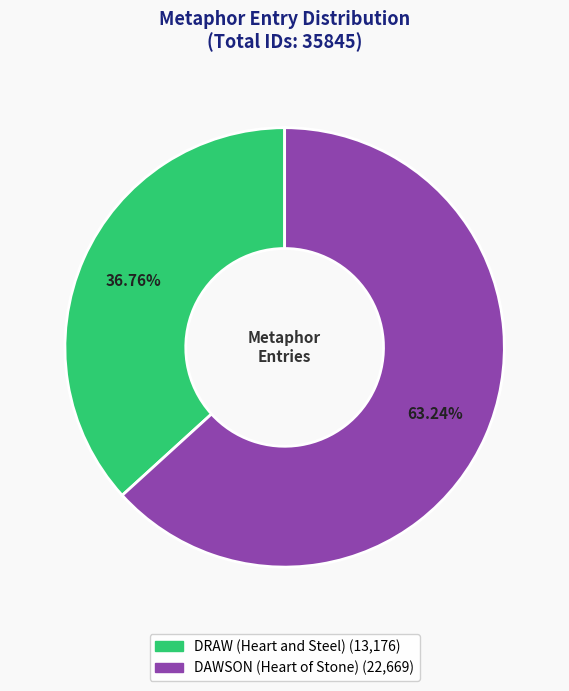

How many segments does this pie chart have?

2